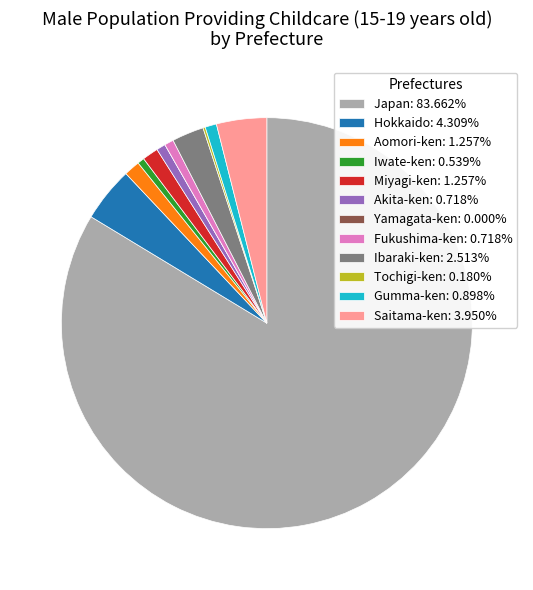

Is Iwate-ken the majority of the pie?

No